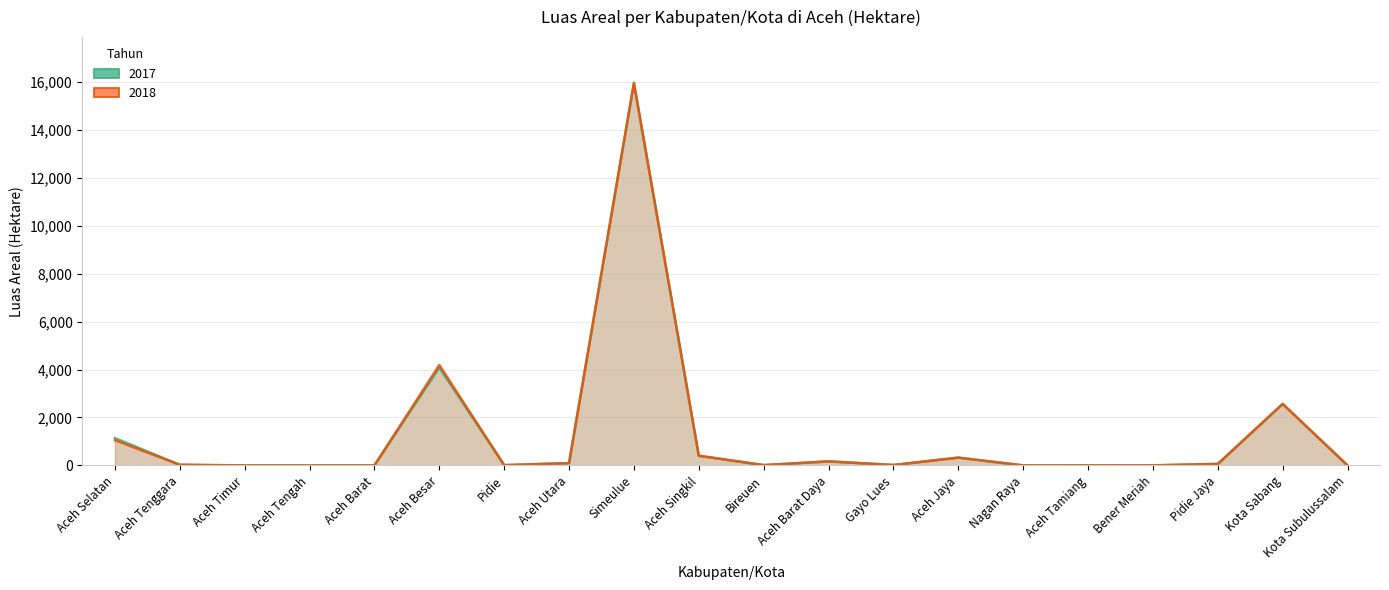

Which label corresponds to the largest value in the chart?

Simeulue